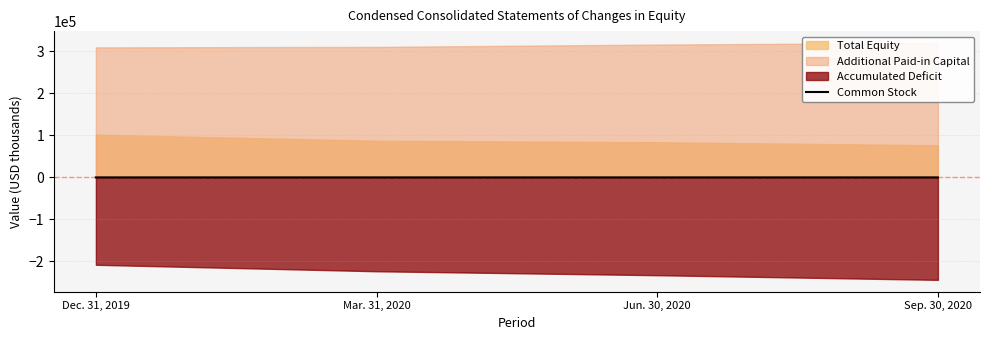

How many lines are shown in the chart?

1